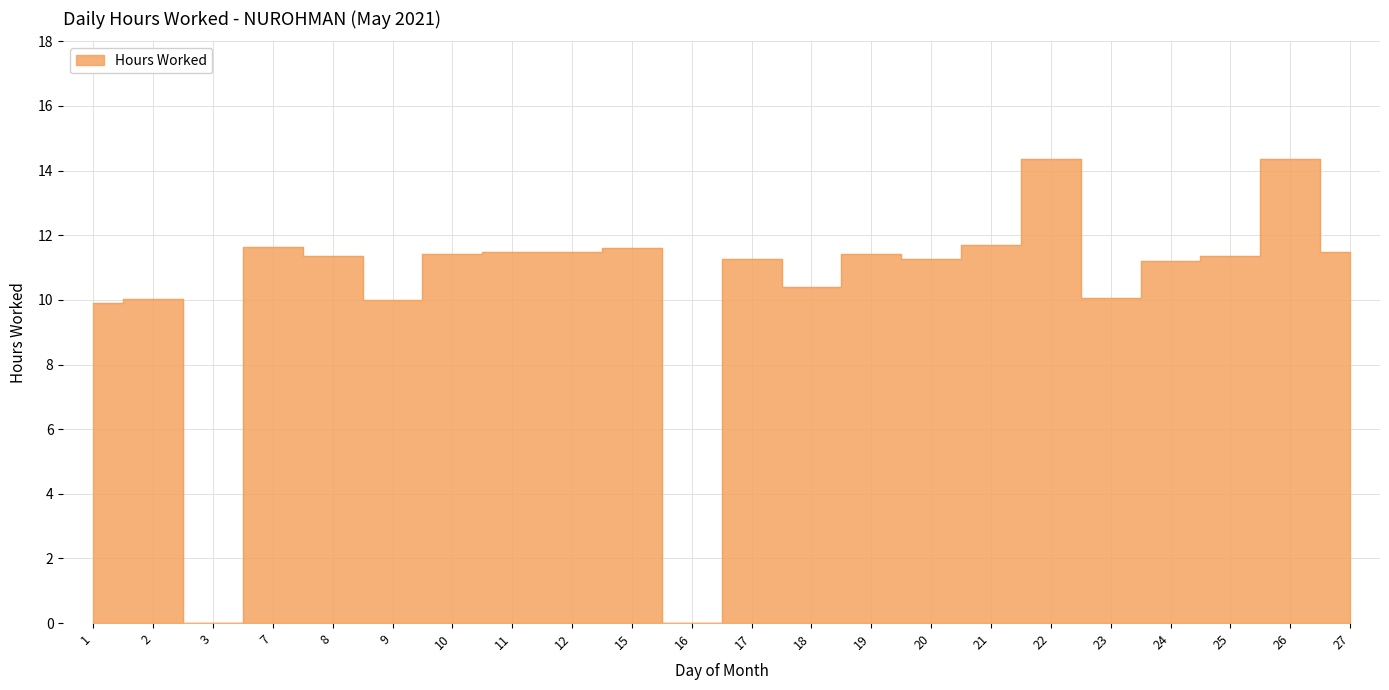

How many series are shown in this chart?

1